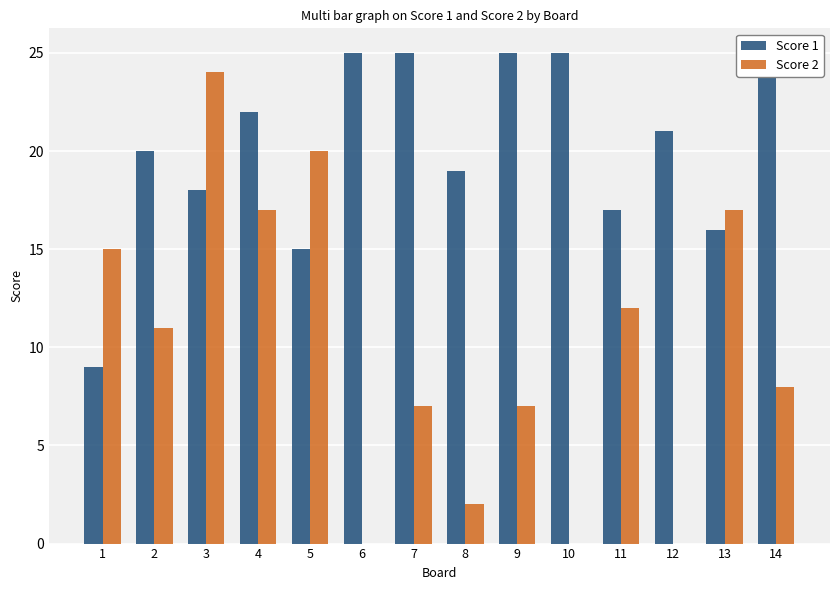

The value of Score 1 at 10 is 14. True or false?

False